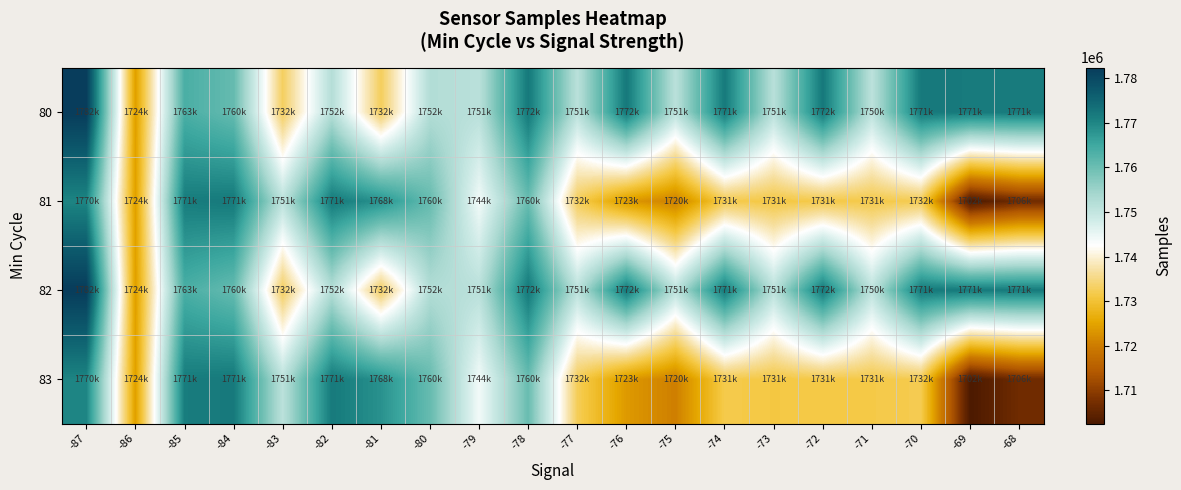

Which has a higher value, -73 or -87?

-87